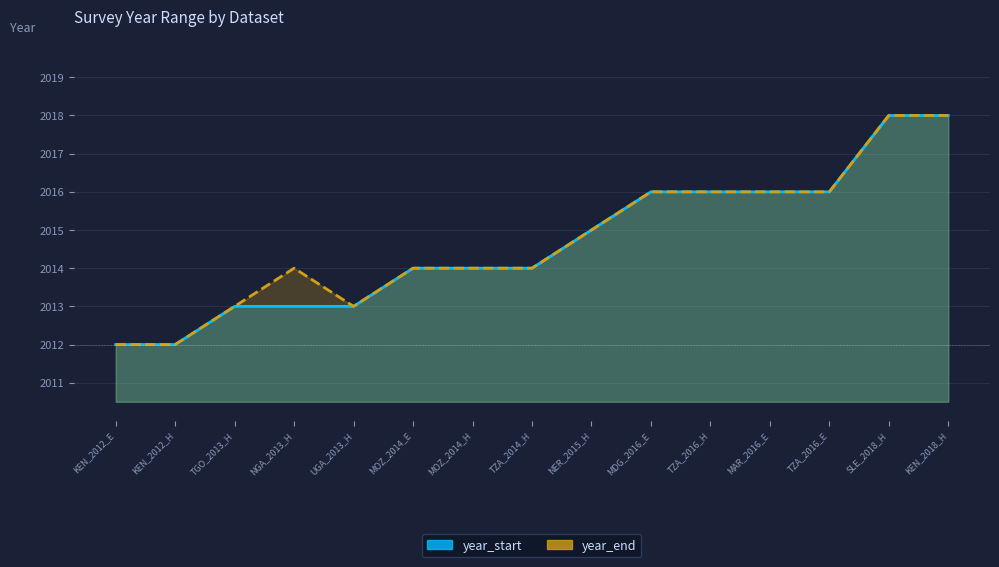

How many year_end values are between 2013 and 2016?

11